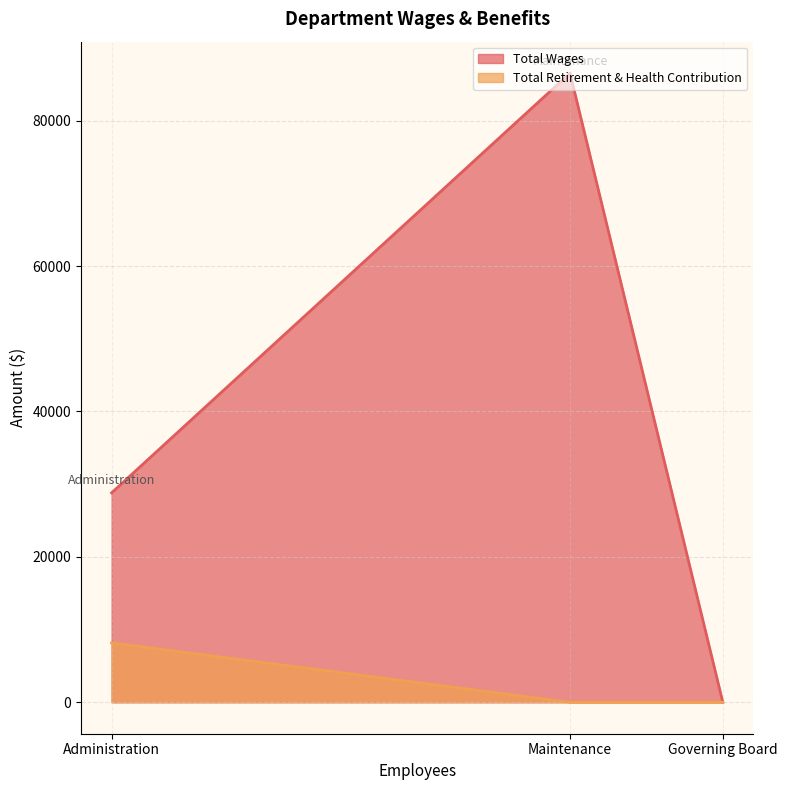

Is the value of Total Wages at Administration greater than the value of Total Retirement & Health Contribution at Governing Board?

Yes